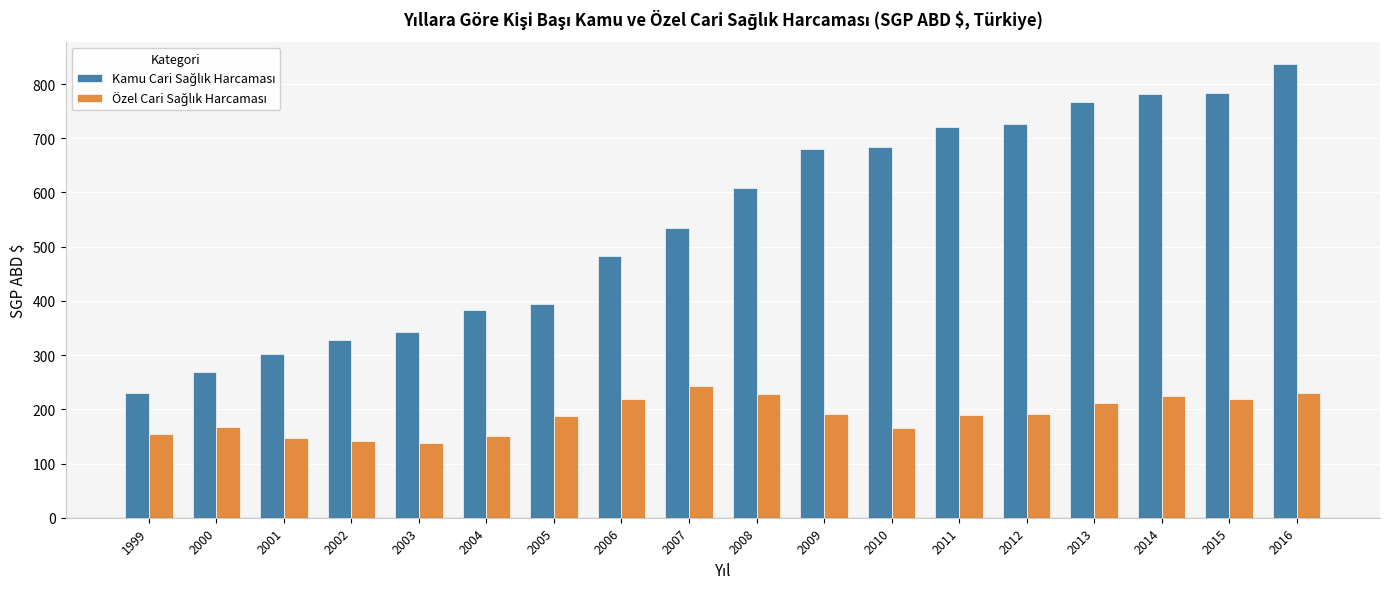

What is the smallest value displayed?

138.4